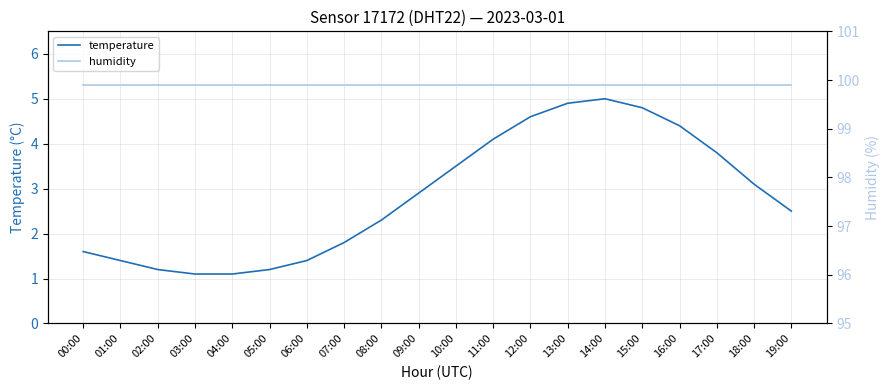

Which category has the lowest value in the humidity series?

00:00